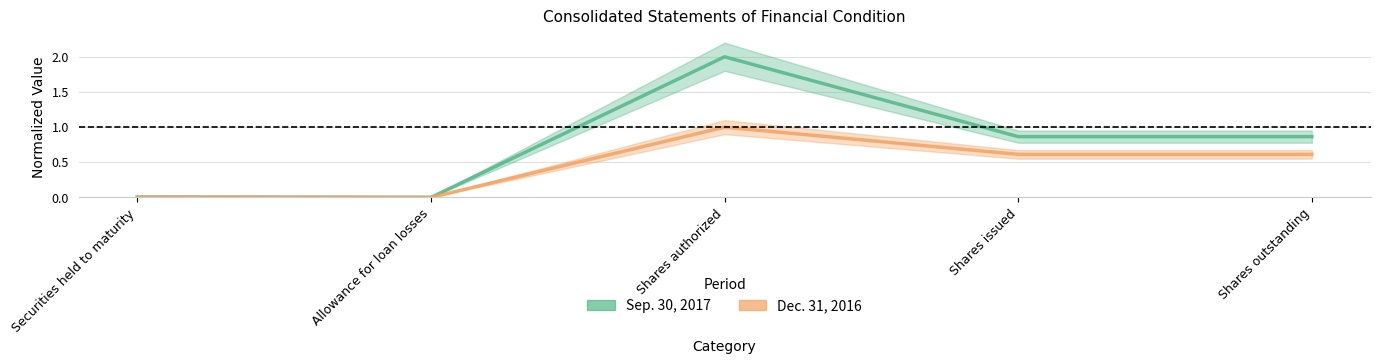

List the series in order of their overall mean, lowest first.

Dec. 31, 2016, Sep. 30, 2017